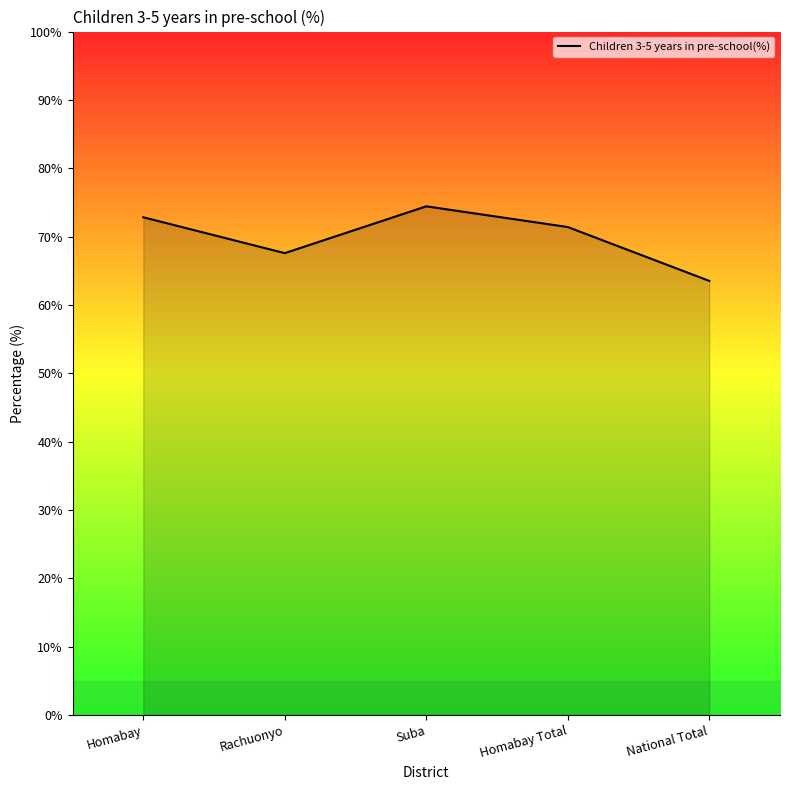

The chart shows a value of 106.4 at Homabay Total. True or false?

False